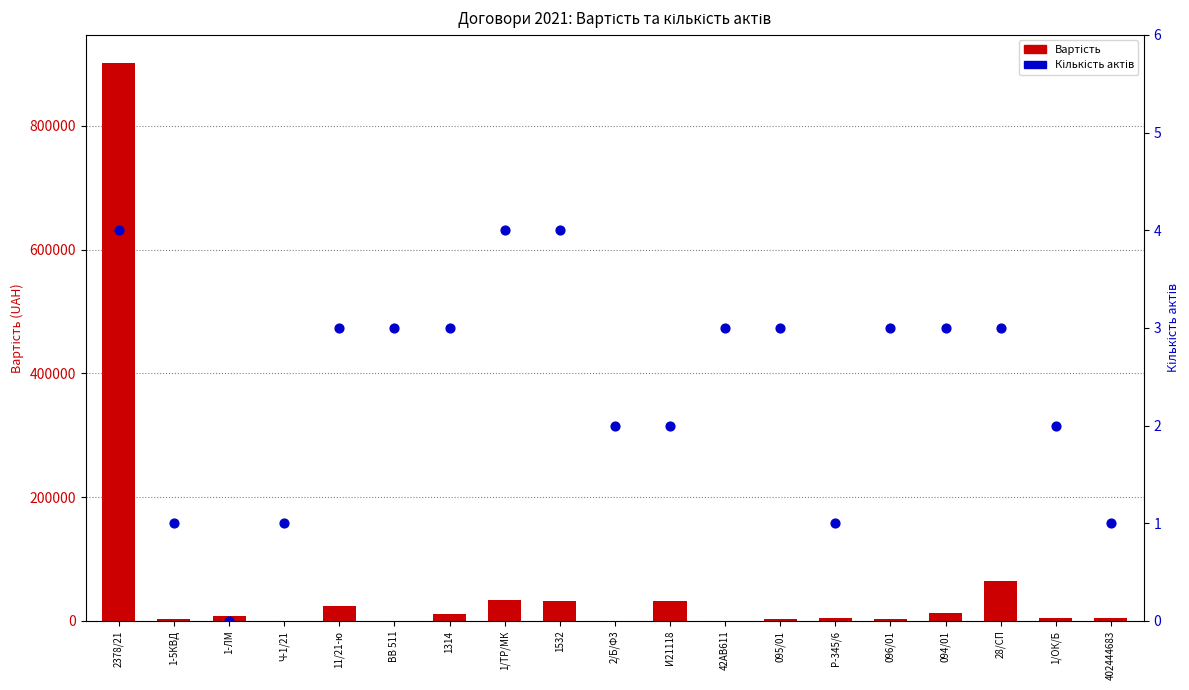

What is the total value across all series at 1532?

32404.0